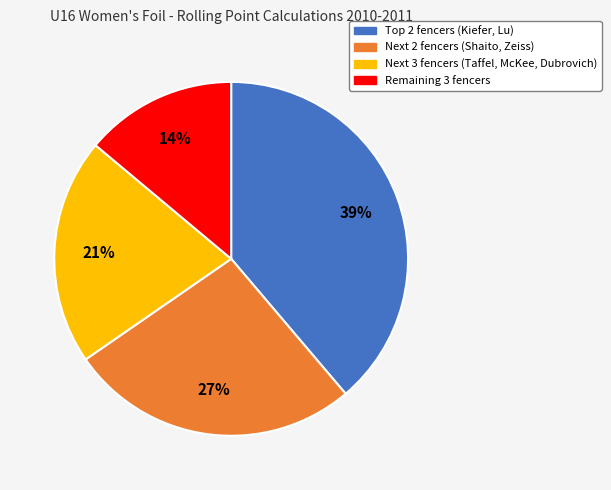

Count the number of slices in the pie.

4